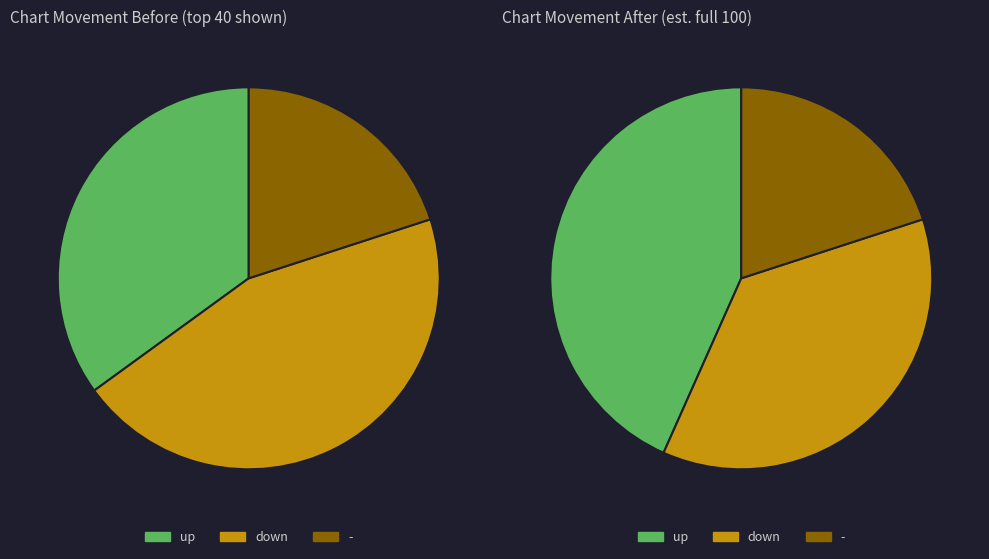

What is the smallest slice in the pie chart?

-